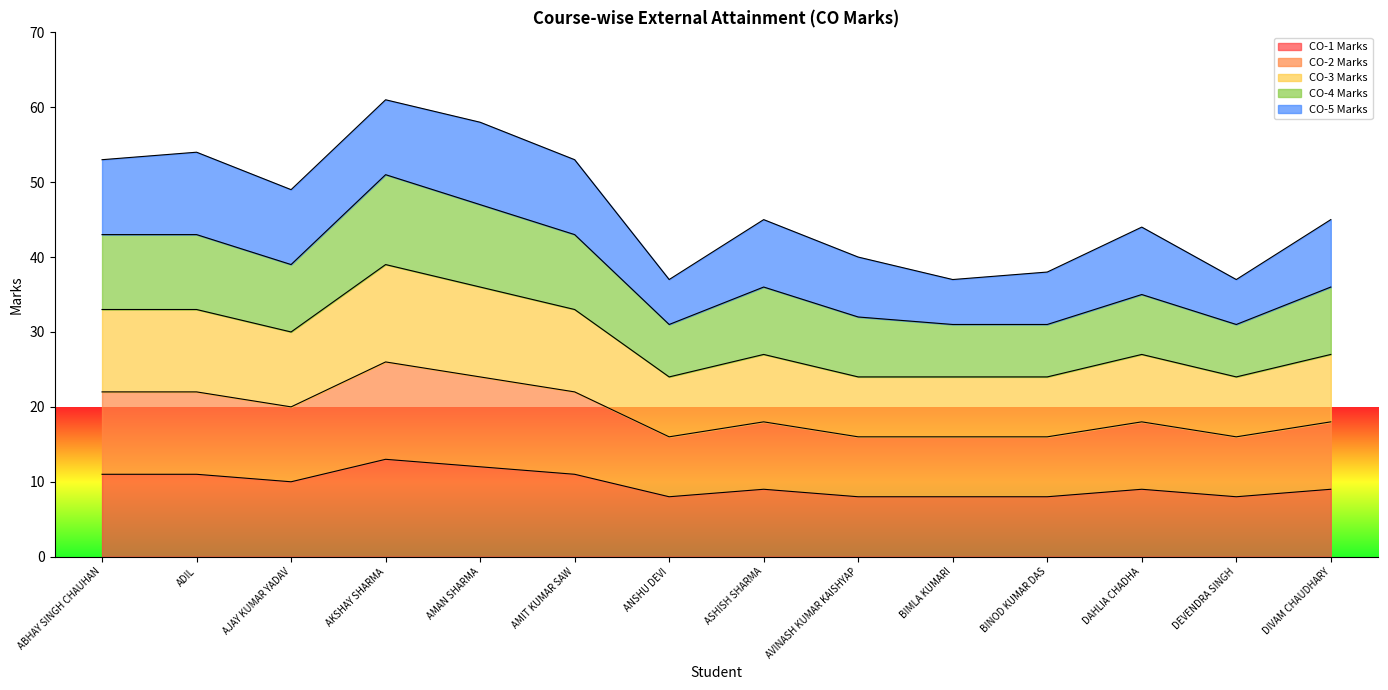

How many interior local valleys does the CO-2 Marks series have?

3